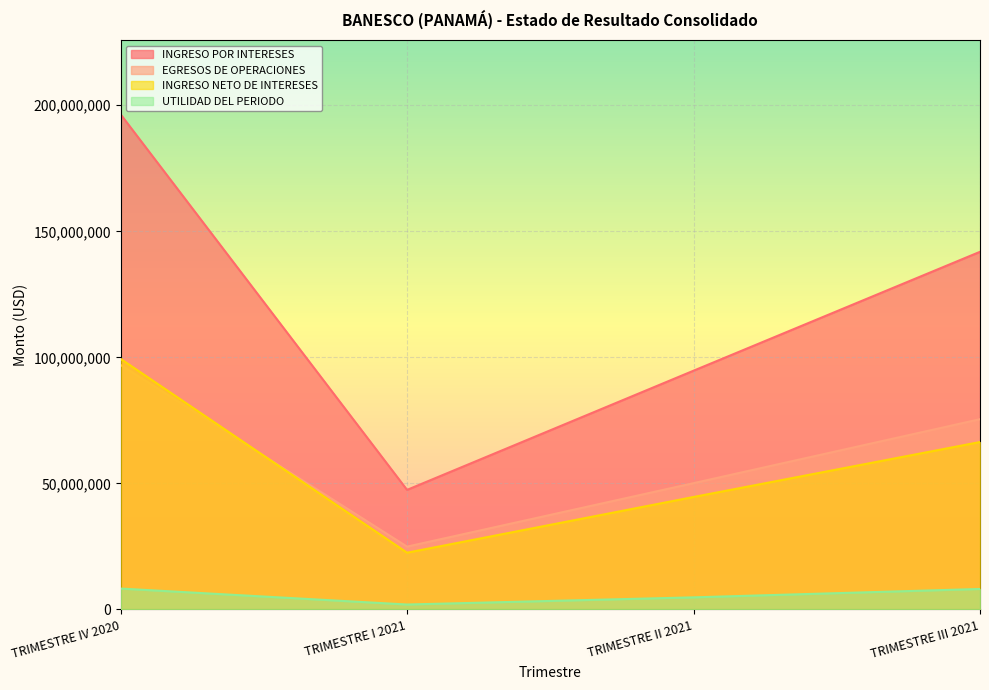

What is the label of the 1st point from the left?

TRIMESTRE IV 2020